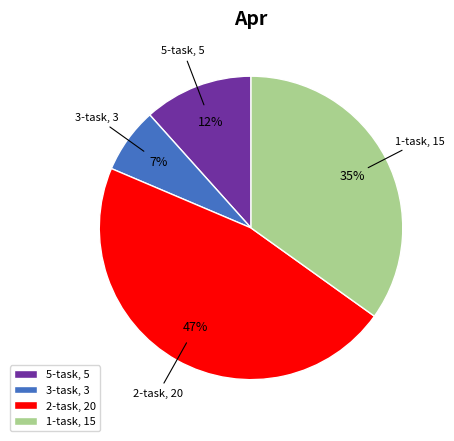

Combined, do 1-task, 15 and 5-task, 5 account for over 50%?

No